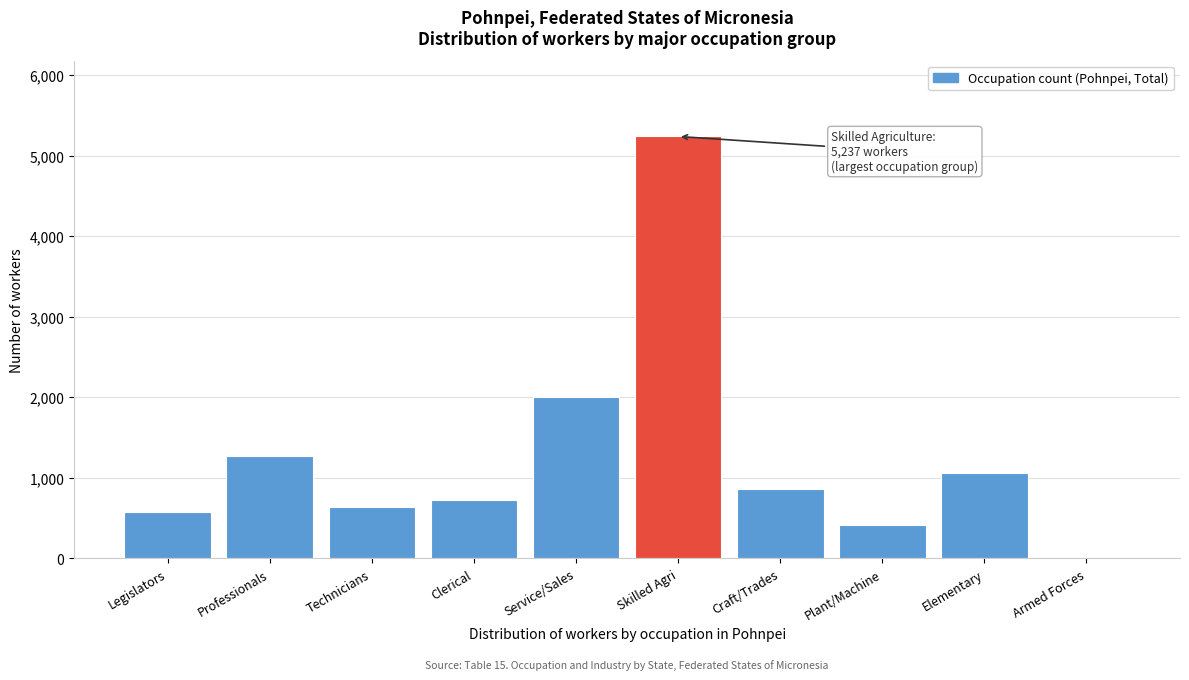

Reading left to right, what are all the values shown in this chart?

Legislators=582	Professionals=1274	Technicians=643	Clerical=728	Service/Sales=2007	Skilled Agri=5237	Craft/Trades=860	Plant/Machine=416	Elementary=1064	Armed Forces=9